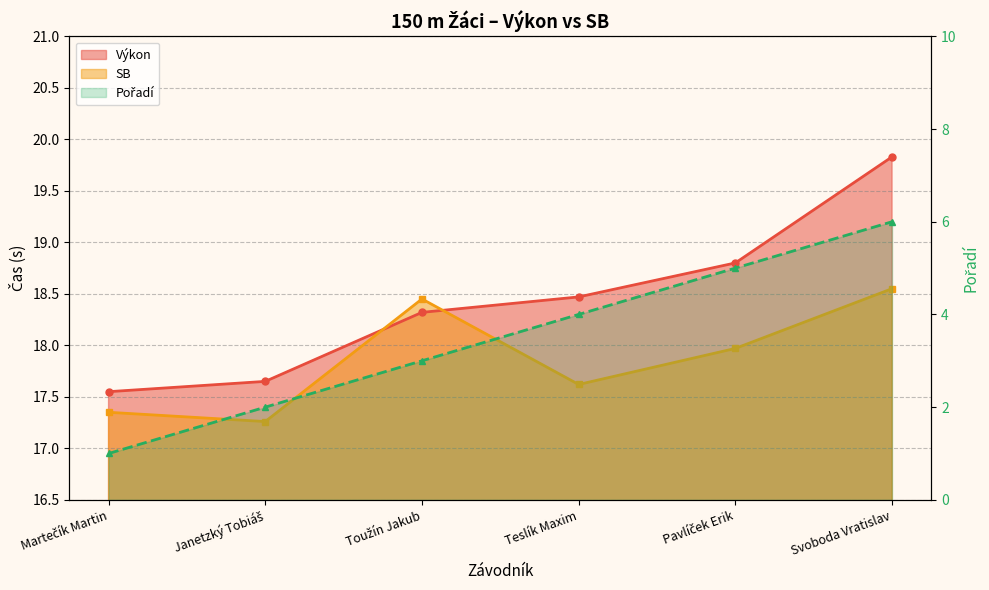

Which category has the lowest value in the Pořadí series?

Martečík Martin